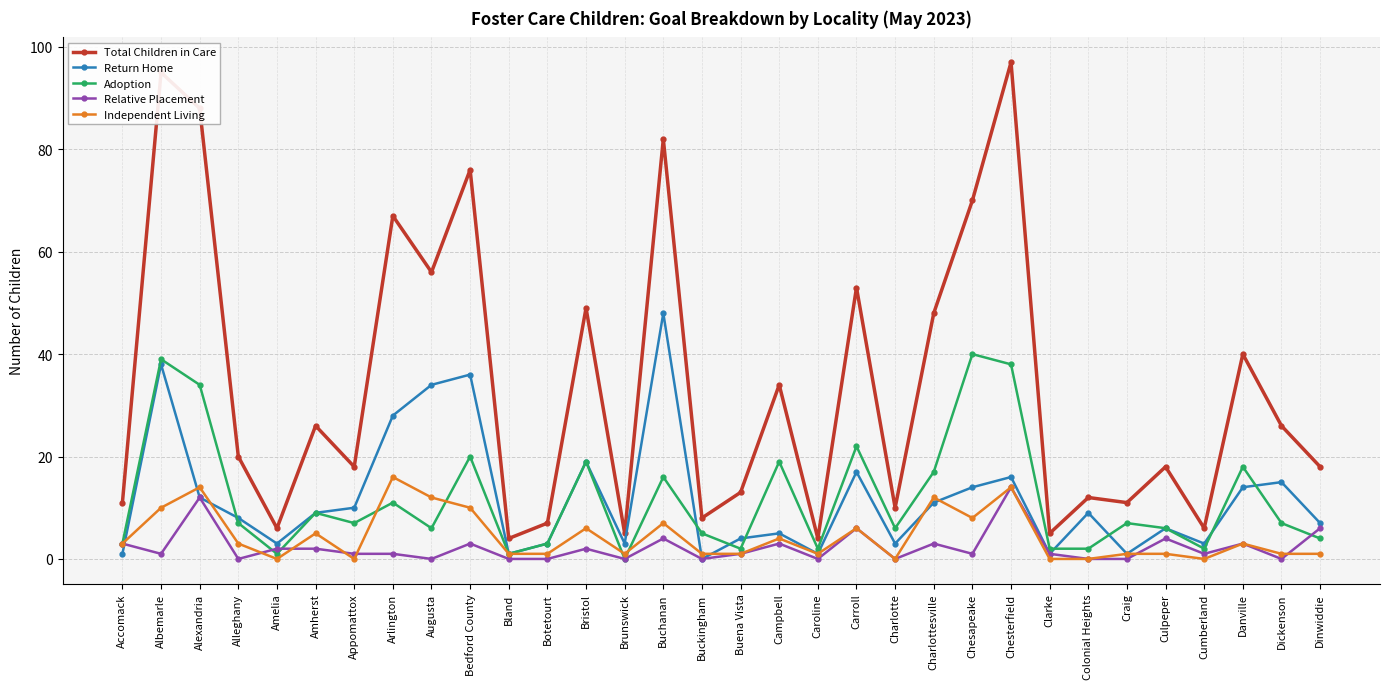

Reading left to right, extract all data points from this chart.

Total Children in Care: Accomack=11	Albemarle=95	Alexandria=88	Alleghany=20	Amelia=6	Amherst=26	Appomattox=18	Arlington=67	Augusta=56	Bedford County=76	Bland=4	Botetourt=7	Bristol=49	Brunswick=5	Buchanan=82	Buckingham=8	Buena Vista=13	Campbell=34	Caroline=4	Carroll=53	Charlotte=10	Charlottesville=48	Chesapeake=70	Chesterfield=97	Clarke=5	Colonial Heights=12	Craig=11	Culpeper=18	Cumberland=6	Danville=40	Dickenson=26	Dinwiddie=18
Return Home: Accomack=1	Albemarle=38	Alexandria=12	Alleghany=8	Amelia=3	Amherst=9	Appomattox=10	Arlington=28	Augusta=34	Bedford County=36	Bland=1	Botetourt=3	Bristol=19	Brunswick=3	Buchanan=48	Buckingham=0	Buena Vista=4	Campbell=5	Caroline=1	Carroll=17	Charlotte=3	Charlottesville=11	Chesapeake=14	Chesterfield=16	Clarke=1	Colonial Heights=9	Craig=1	Culpeper=6	Cumberland=3	Danville=14	Dickenson=15	Dinwiddie=7
Adoption: Accomack=3	Albemarle=39	Alexandria=34	Alleghany=7	Amelia=1	Amherst=9	Appomattox=7	Arlington=11	Augusta=6	Bedford County=20	Bland=1	Botetourt=3	Bristol=19	Brunswick=0	Buchanan=16	Buckingham=5	Buena Vista=2	Campbell=19	Caroline=2	Carroll=22	Charlotte=6	Charlottesville=17	Chesapeake=40	Chesterfield=38	Clarke=2	Colonial Heights=2	Craig=7	Culpeper=6	Cumberland=2	Danville=18	Dickenson=7	Dinwiddie=4
Relative Placement: Accomack=3	Albemarle=1	Alexandria=12	Alleghany=0	Amelia=2	Amherst=2	Appomattox=1	Arlington=1	Augusta=0	Bedford County=3	Bland=0	Botetourt=0	Bristol=2	Brunswick=0	Buchanan=4	Buckingham=0	Buena Vista=1	Campbell=3	Caroline=0	Carroll=6	Charlotte=0	Charlottesville=3	Chesapeake=1	Chesterfield=14	Clarke=1	Colonial Heights=0	Craig=0	Culpeper=4	Cumberland=1	Danville=3	Dickenson=0	Dinwiddie=6
Independent Living: Accomack=3	Albemarle=10	Alexandria=14	Alleghany=3	Amelia=0	Amherst=5	Appomattox=0	Arlington=16	Augusta=12	Bedford County=10	Bland=1	Botetourt=1	Bristol=6	Brunswick=1	Buchanan=7	Buckingham=1	Buena Vista=1	Campbell=4	Caroline=1	Carroll=6	Charlotte=0	Charlottesville=12	Chesapeake=8	Chesterfield=14	Clarke=0	Colonial Heights=0	Craig=1	Culpeper=1	Cumberland=0	Danville=3	Dickenson=1	Dinwiddie=1